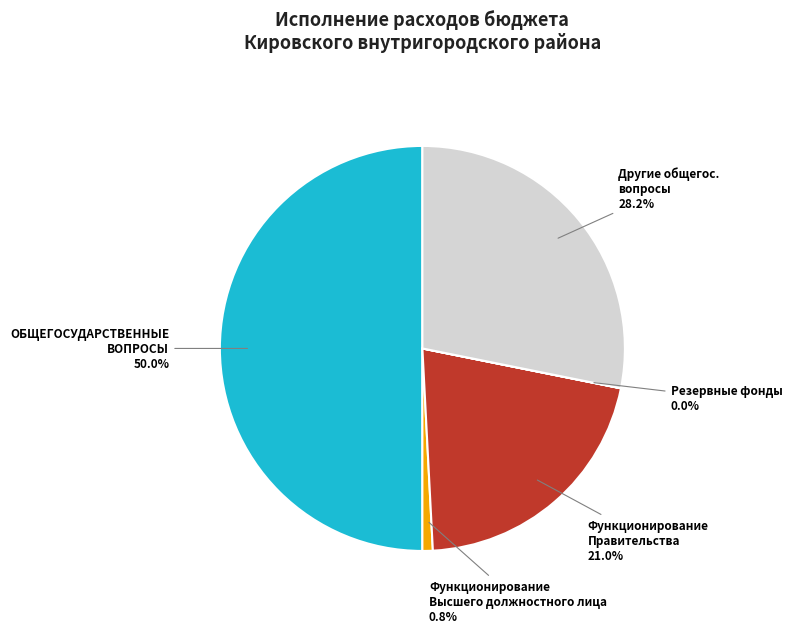

Is there a majority slice in this chart?

No